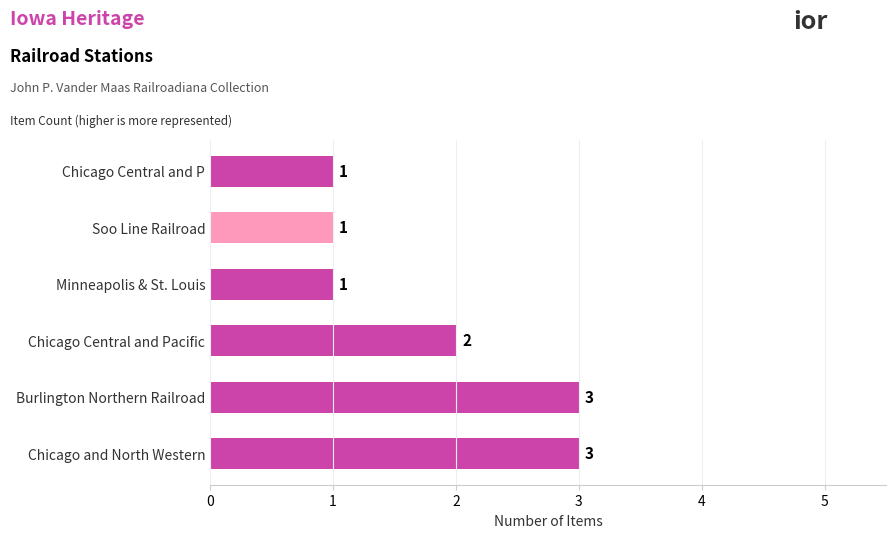

Is it true that the value at Chicago and North Western is 3?

True